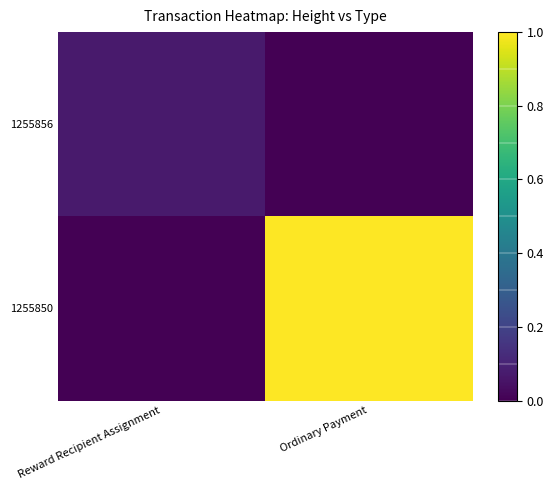

Rank the series at Ordinary Payment from lowest to highest value.

1255856, 1255850